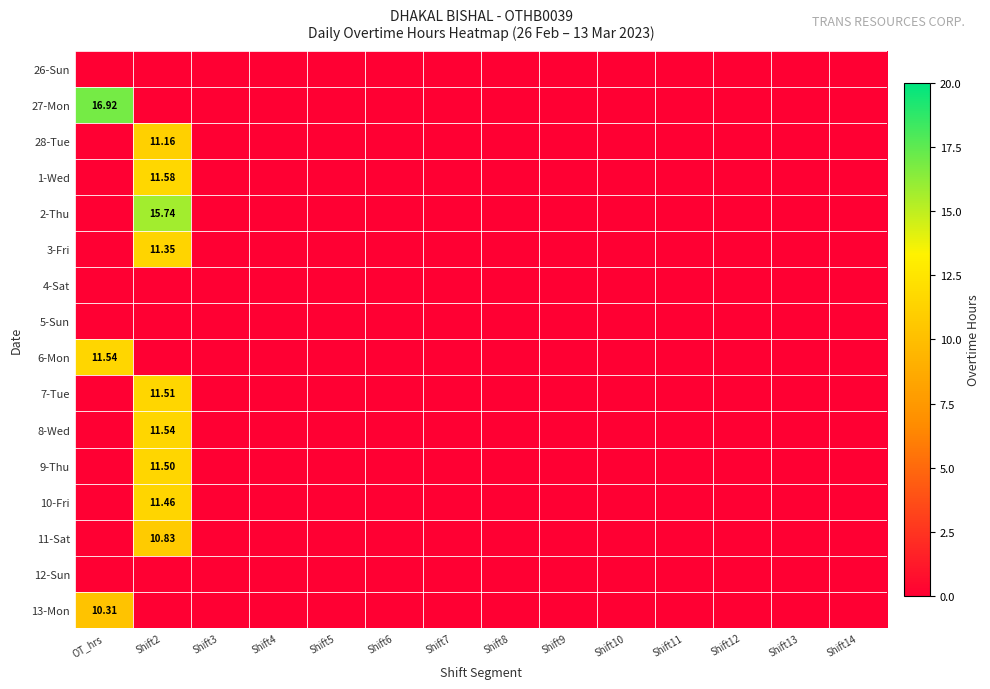

How many values in 2-Thu are above zero?

1